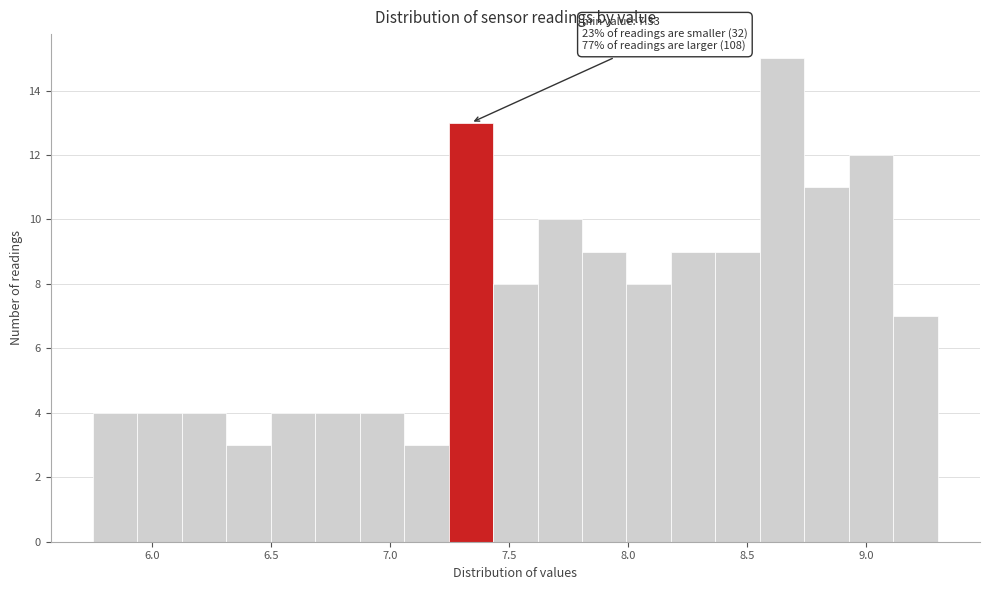

Around what value on the x-axis is the tallest bar? Give the approximate position of its centre, as read against the axis.

8.65